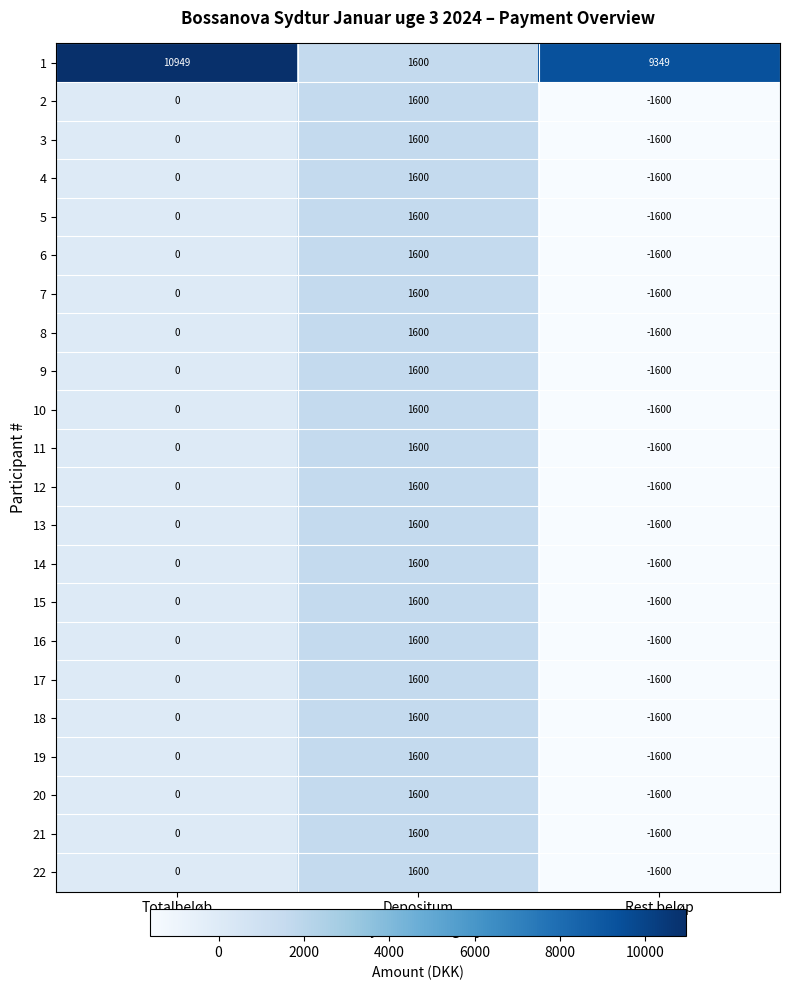

How many distinct data groups are displayed?

22